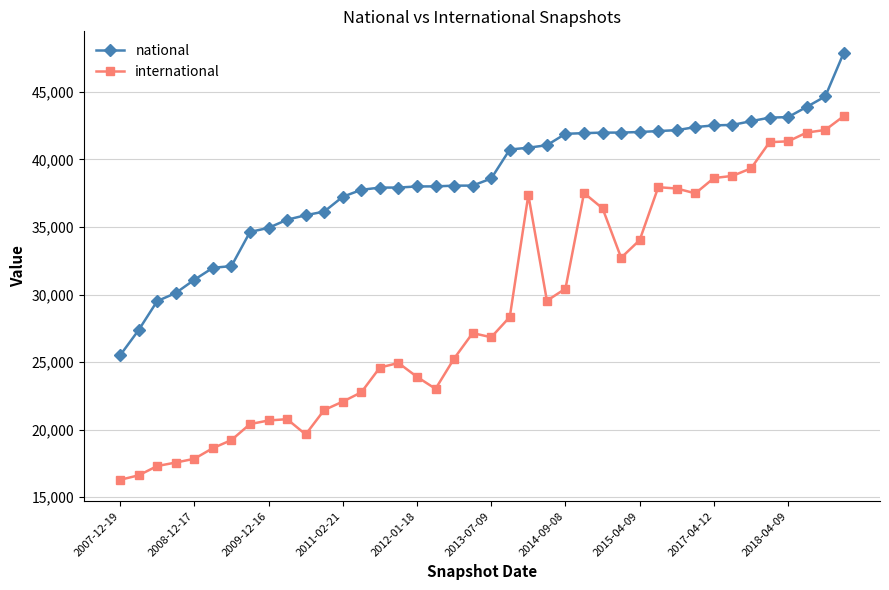

List the series in order of their peak value, lowest first.

international, national